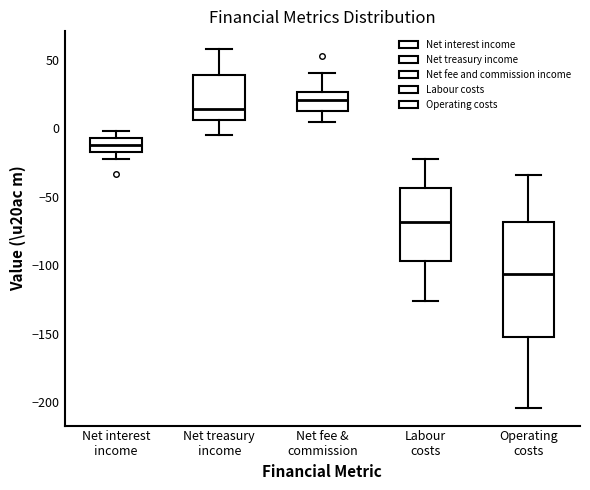

Reading left to right, transcribe this box plot: for each box, give where its median line is, the range the box spans, and where its two whiskers end, as read against the y-axis. The values are not printed on the chart, so give them approximately, as read against the axis.

Net interest income: median -10, box -15 to -5, whiskers -20 to 0
Net treasury income: median 15, box 5 to 40, whiskers -5 to 60
Net fee & commission: median 20, box 10 to 25, whiskers 5 to 40
Labour costs: median -70, box -95 to -45, whiskers -125 to -20
Operating costs: median -105, box -150 to -70, whiskers -205 to -35